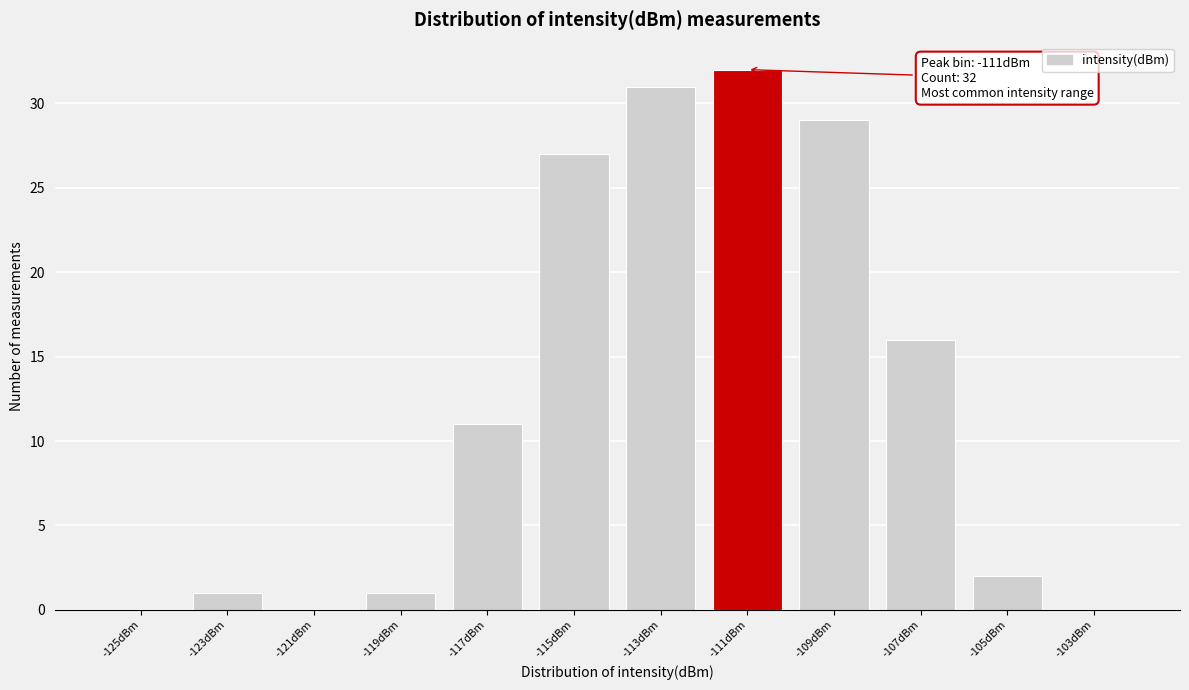

Reading left to right, transcribe all the data shown in this chart.

-125dBm=0	-123dBm=1	-121dBm=0	-119dBm=1	-117dBm=11	-115dBm=27	-113dBm=31	-111dBm=32	-109dBm=29	-107dBm=16	-105dBm=2	-103dBm=0